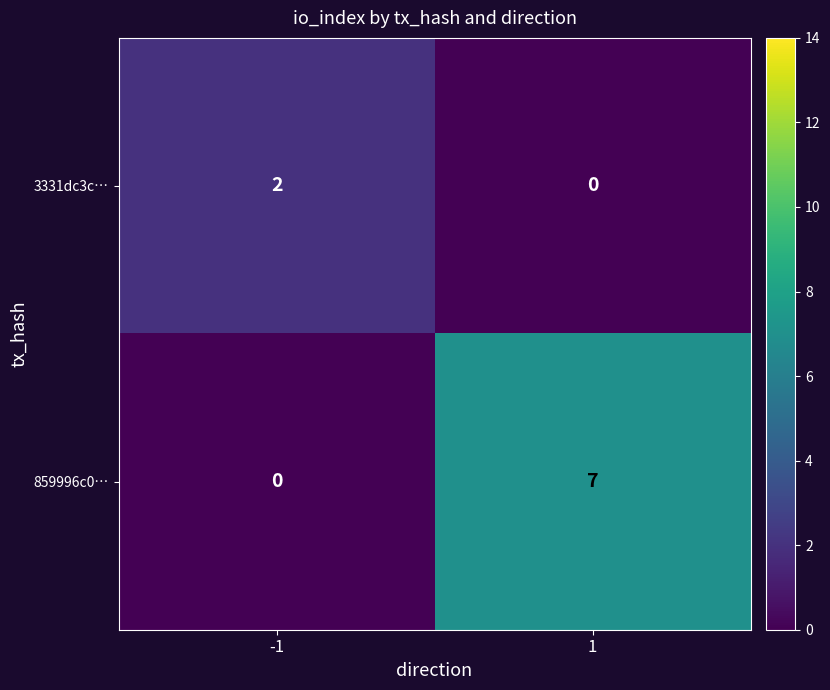

Rank the series by their maximum value, from lowest to highest.

3331dc3c…, 859996c0…